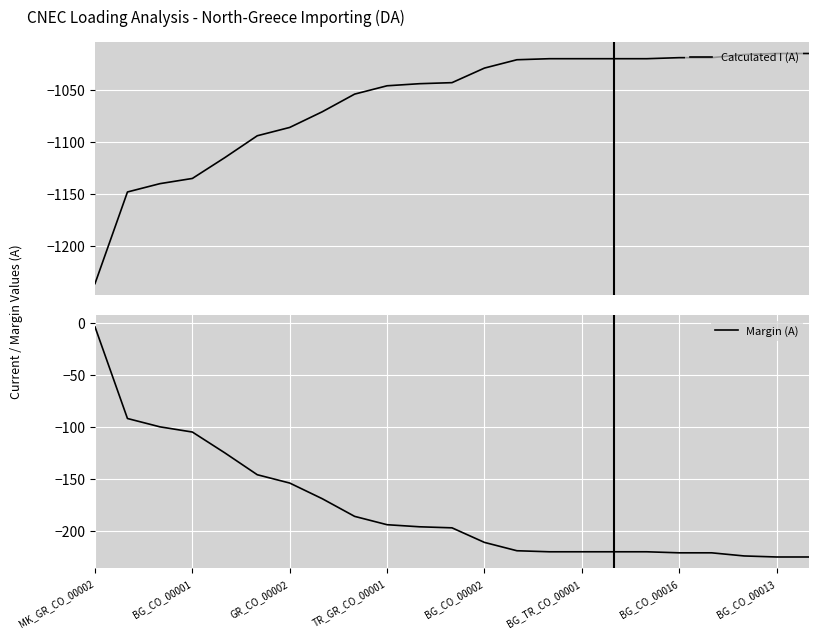

Is this an area chart (filled region under the line)?

No